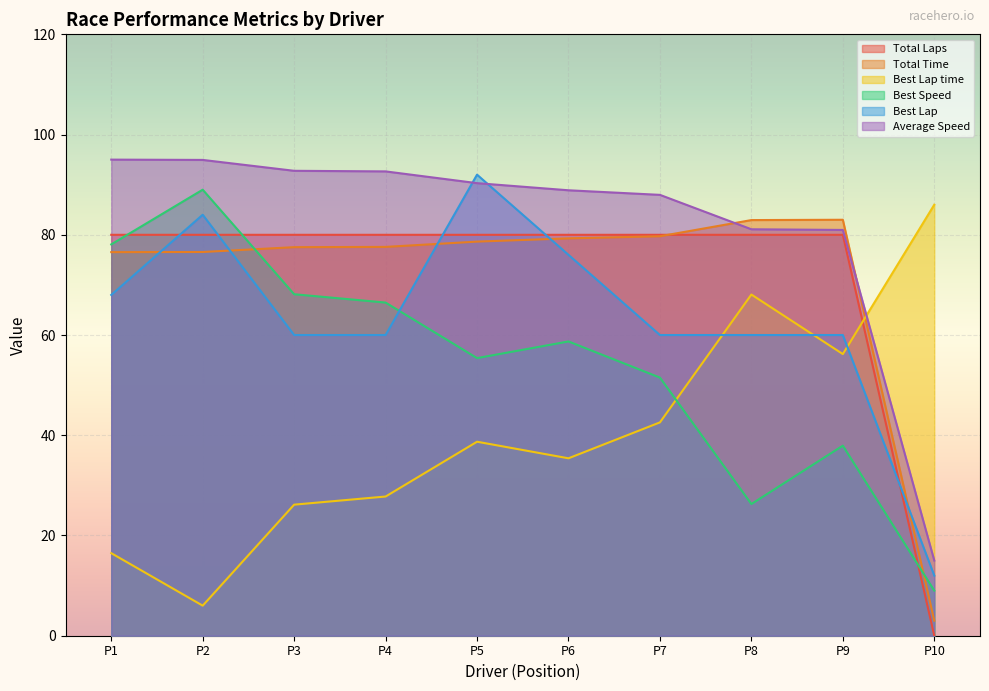

Rank the series by their maximum value, from highest to lowest.

Average Speed, Best Lap, Best Speed, Best Lap time, Total Time, Total Laps